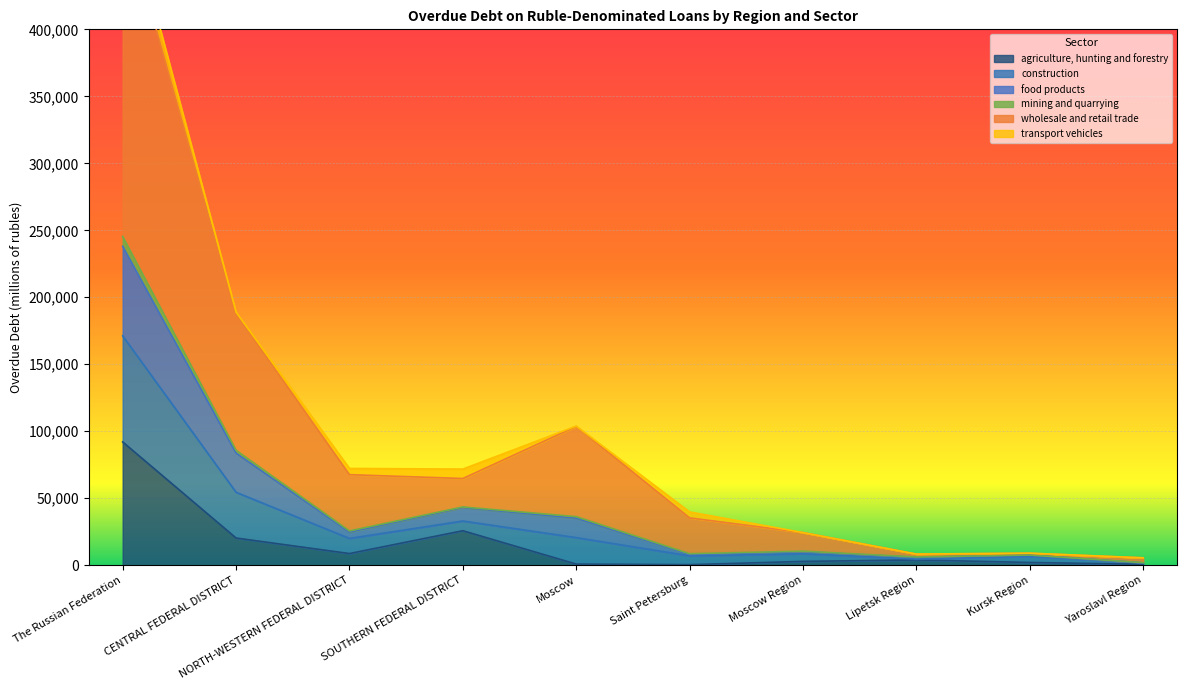

At which label is agriculture, hunting and forestry closest to 46230?

SOUTHERN FEDERAL DISTRICT